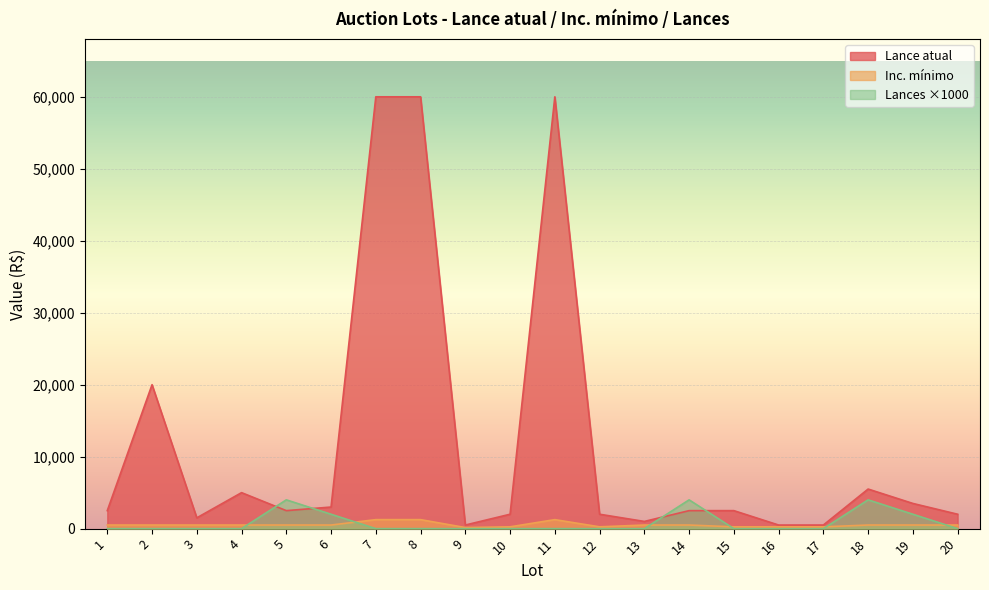

The Lance atual series shows 13238 at 2. True or false?

False